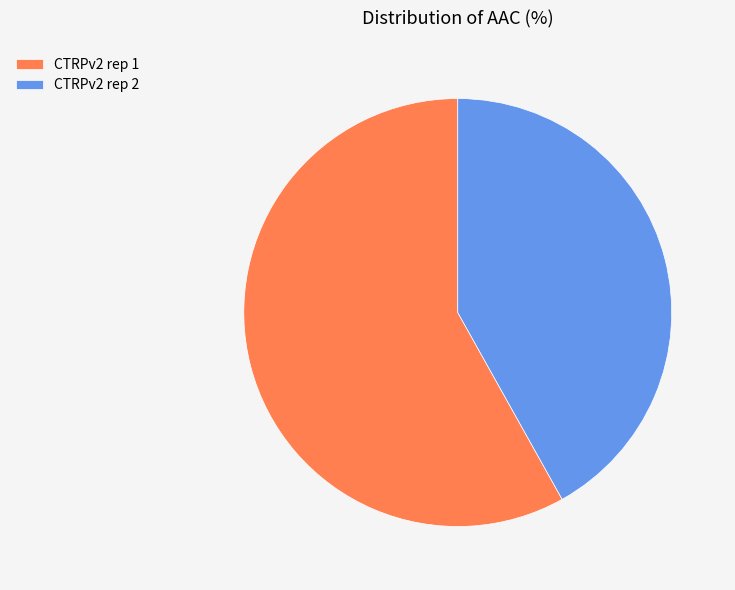

Do CTRPv2 rep 2 and CTRPv2 rep 1 together represent more than half of the pie?

Yes